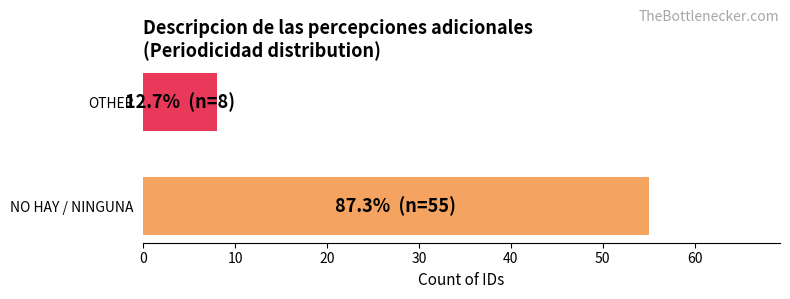

Reading bottom to top, transcribe all the data shown in this chart.

55	8